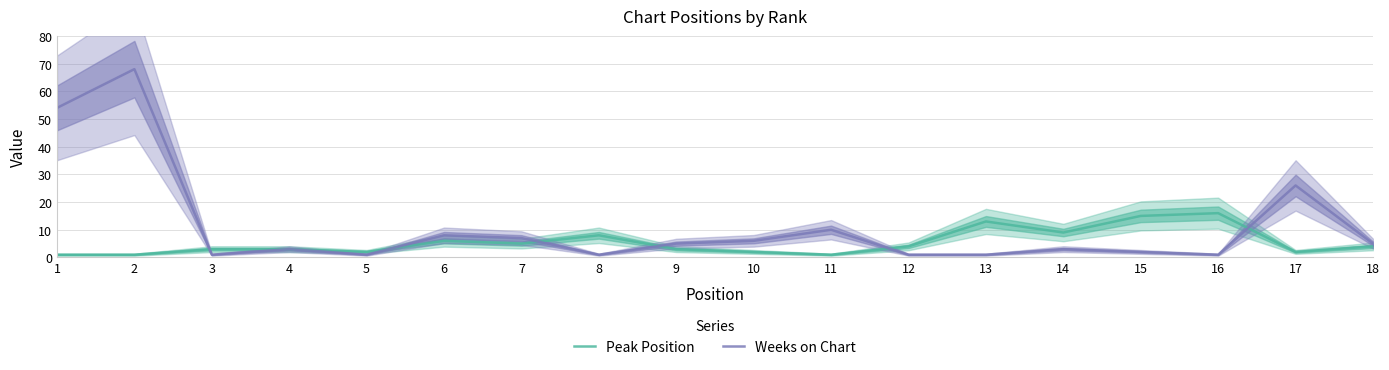

At how many categories does at least one series exceed 40?

2